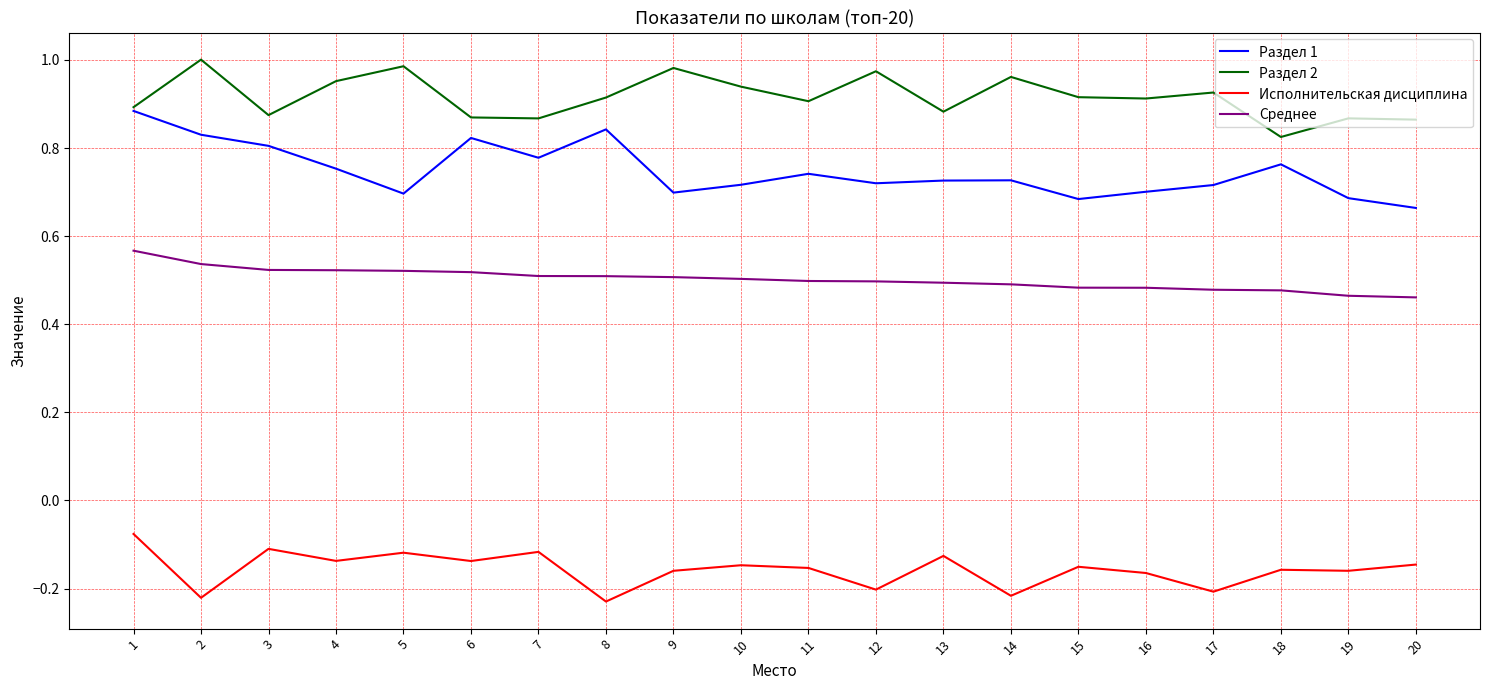

The value of Среднее at 5 is 0.5. True or false?

True